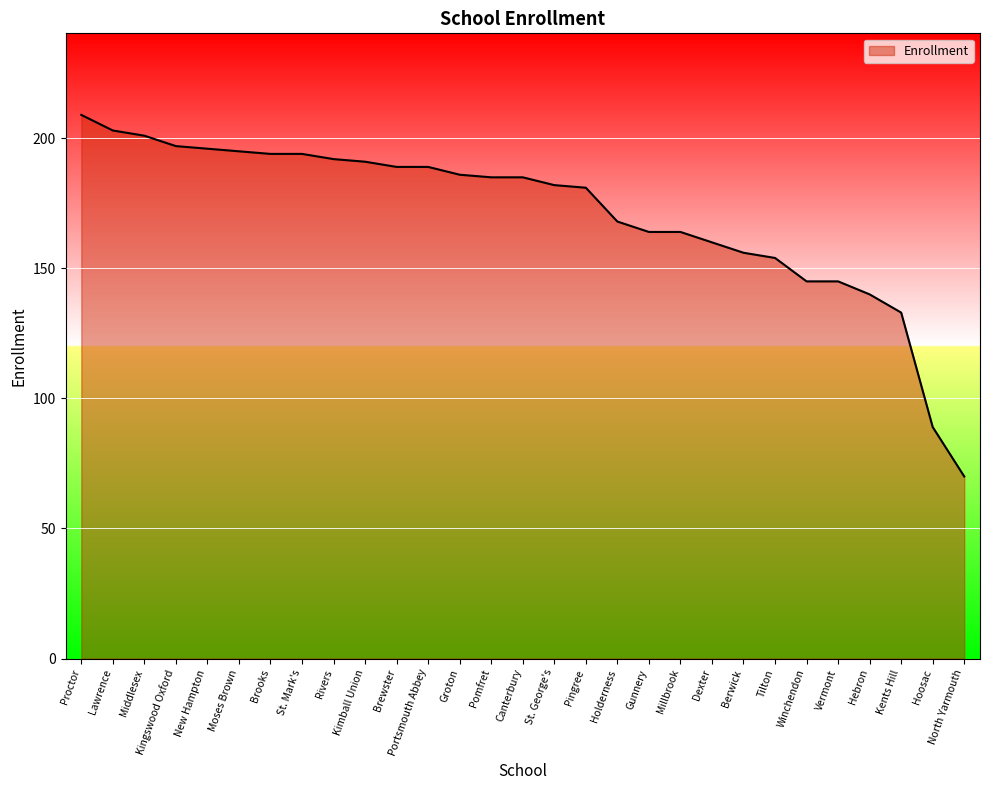

The value at North Yarmouth is 70. True or false?

True